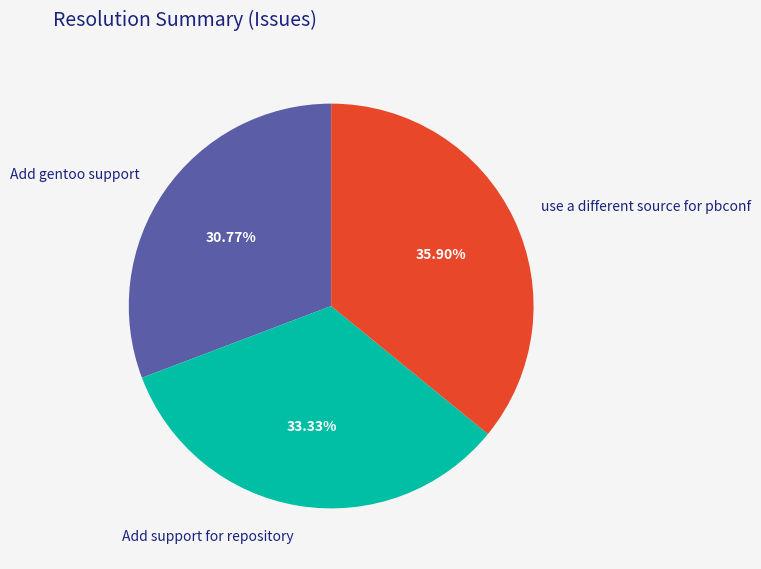

To the nearest percent, what portion does use a different source for pbconf represent?

36%